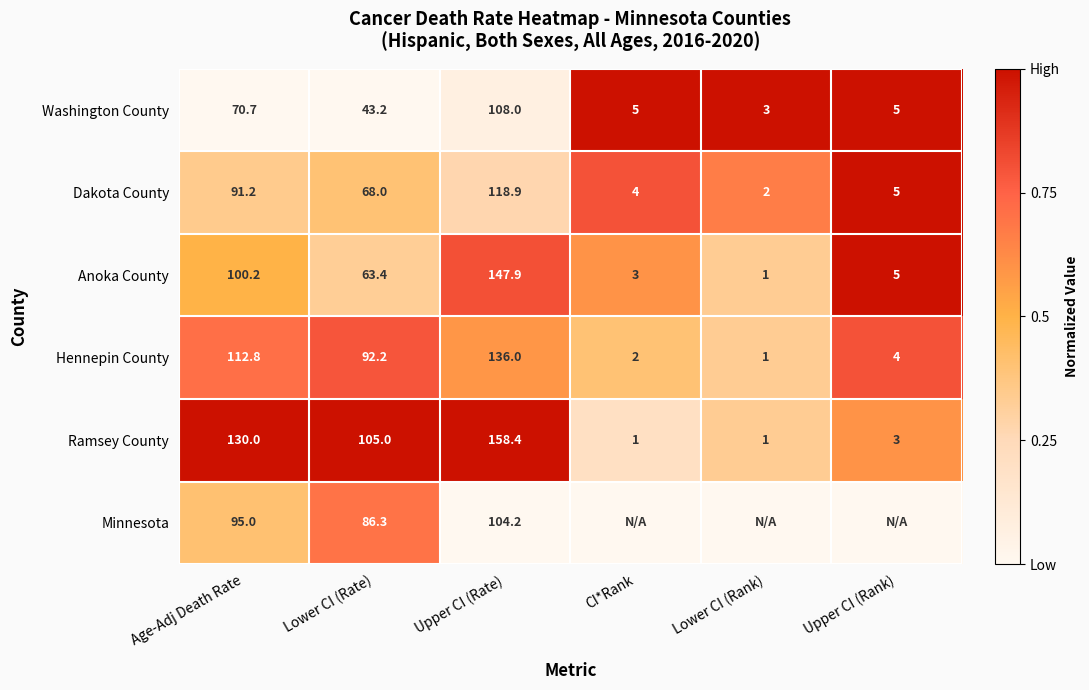

The value of Dakota County at Age-Adj Death Rate is 0.2. True or false?

False